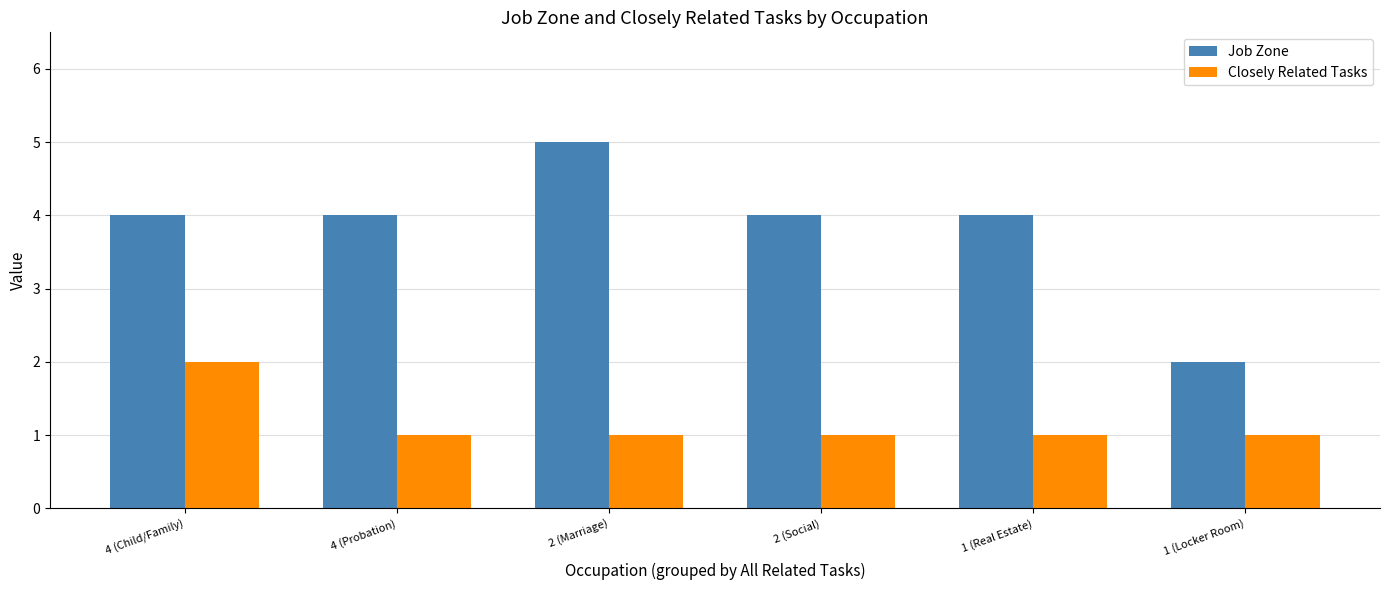

Is it true that Job Zone equals 4 at 4 (Child/Family)?

True